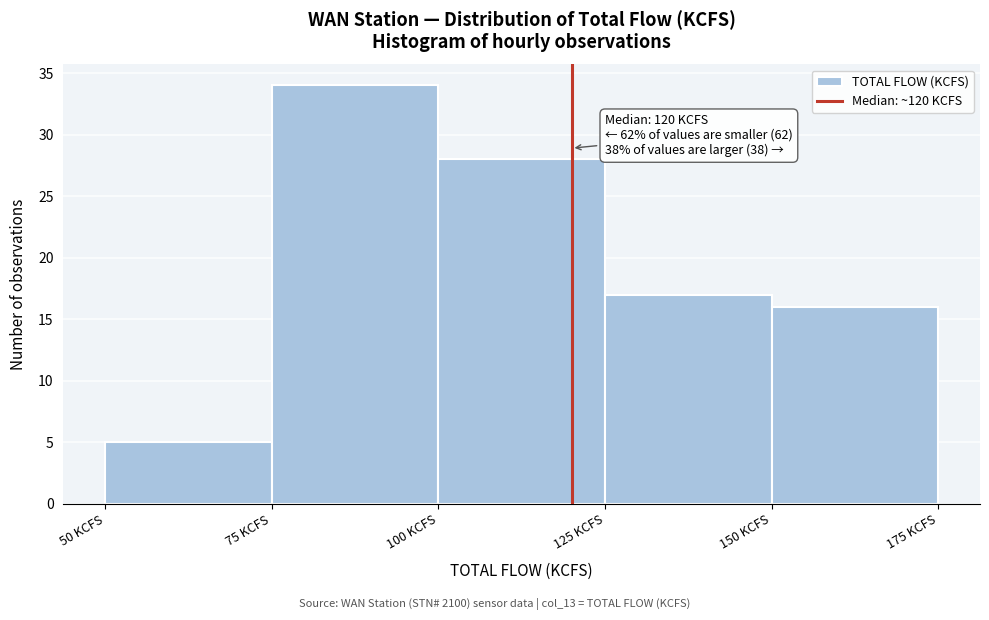

Over which range of the x-axis is the bar tallest?

75 to 100